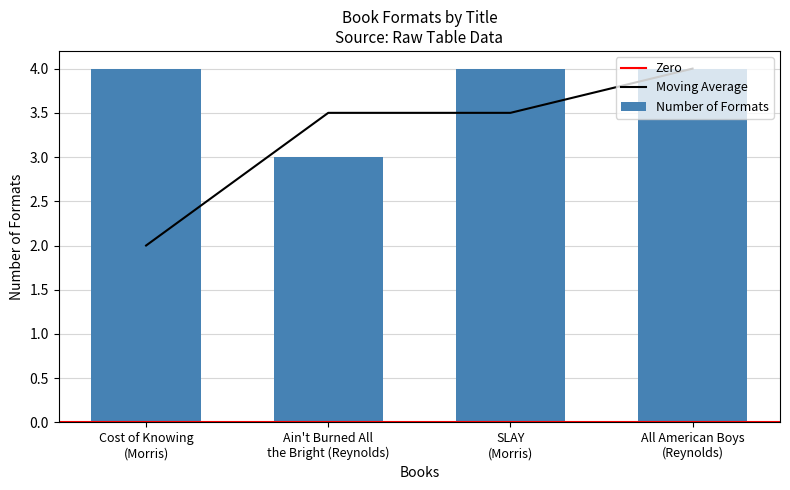

What is the minimum value for Number of Formats?

3